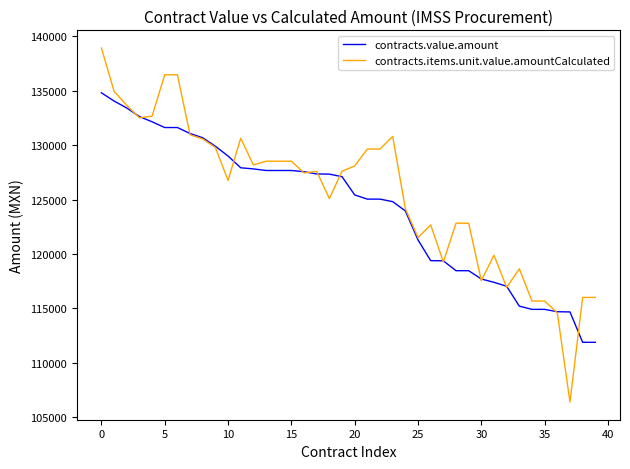

How many lines are shown in the chart?

2